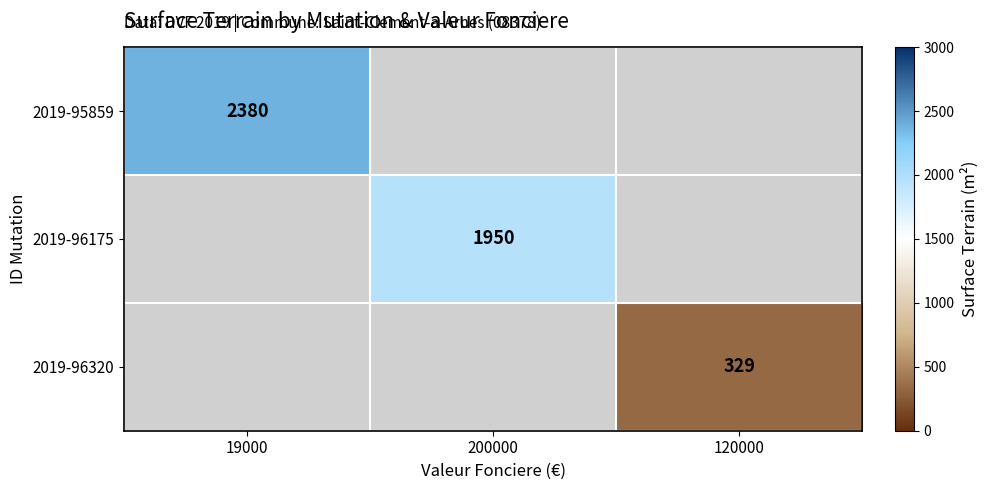

At how many categories does at least one series exceed 1891?

2